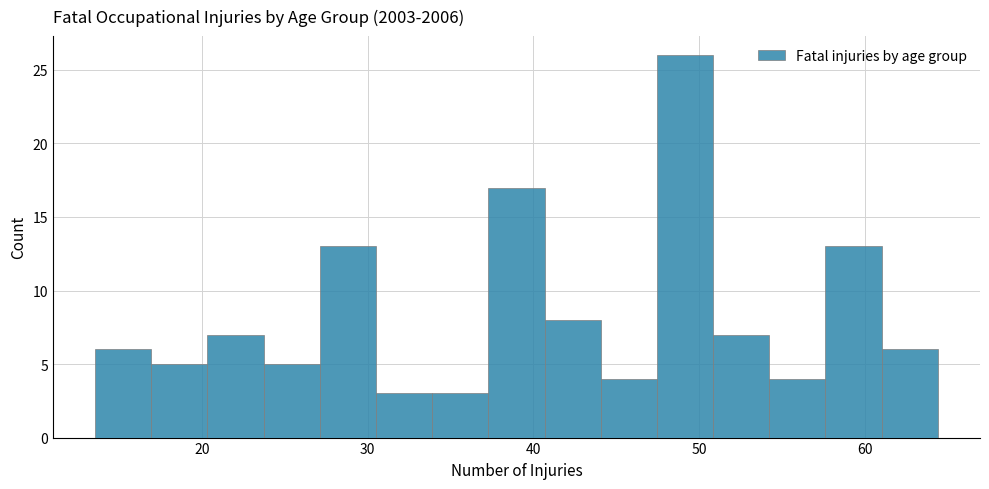

Read against the x-axis, roughly where is the centre of the tallest bar?

49